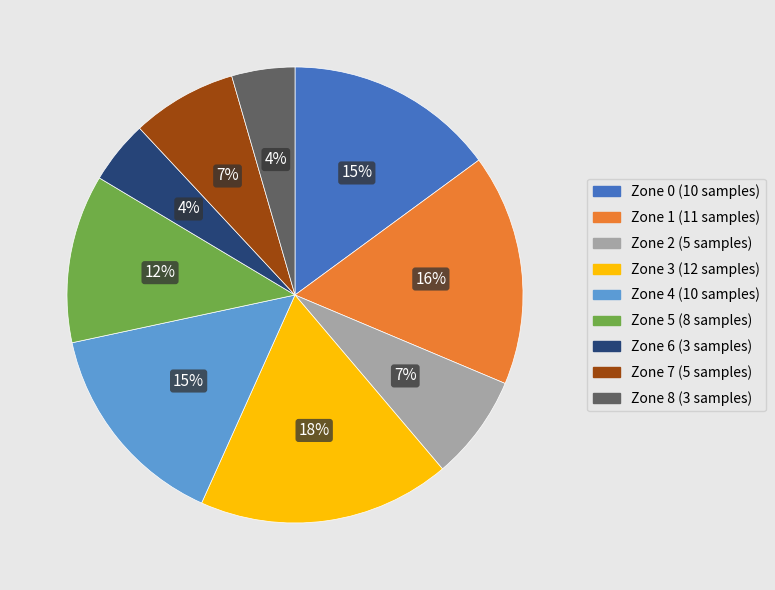

Which category has the biggest portion of the pie?

Zone 3